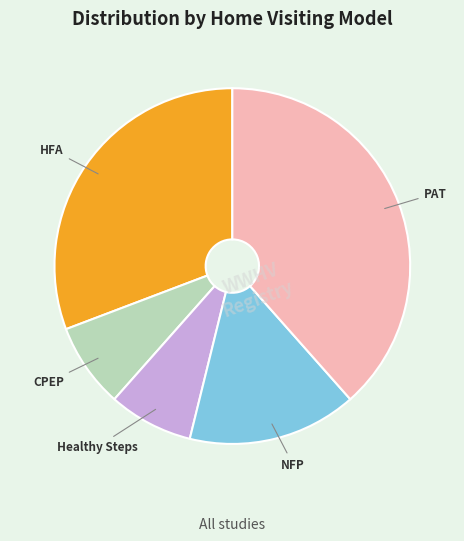

How many segments does this pie chart have?

5